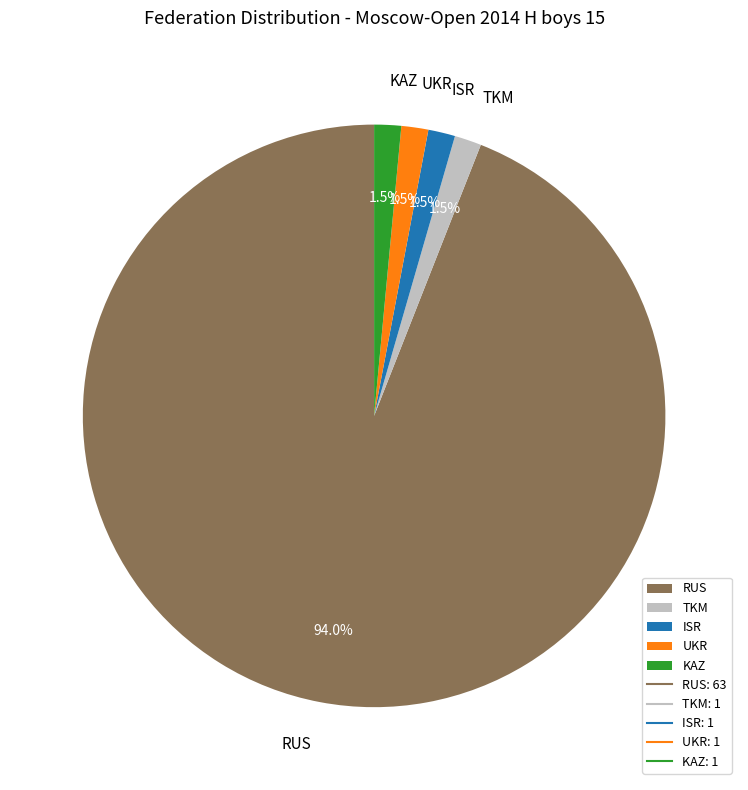

How much of the chart is everything except ISR?

98.5%